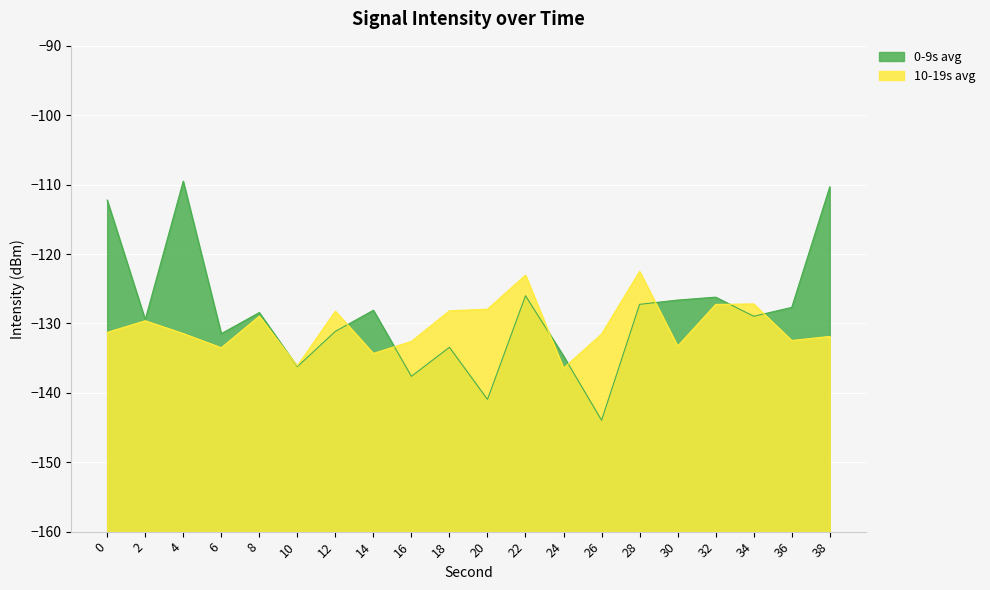

Reading right to left, transcribe all the data shown in this chart.

0-9s avg: 38=-110.3	36=-127.7	34=-129.0	32=-126.2	30=-126.6	28=-127.2	26=-144.0	24=-134.7	22=-126.0	20=-140.9	18=-133.4	16=-137.6	14=-128.1	12=-131.1	10=-136.2	8=-128.4	6=-131.5	4=-109.5	2=-129.5	0=-112.2
10-19s avg: 38=-131.9	36=-132.5	34=-127.2	32=-127.3	30=-133.3	28=-122.5	26=-131.5	24=-136.4	22=-123.0	20=-127.9	18=-128.2	16=-132.6	14=-134.3	12=-128.2	10=-136.1	8=-129.0	6=-133.5	4=-131.5	2=-129.6	0=-131.3